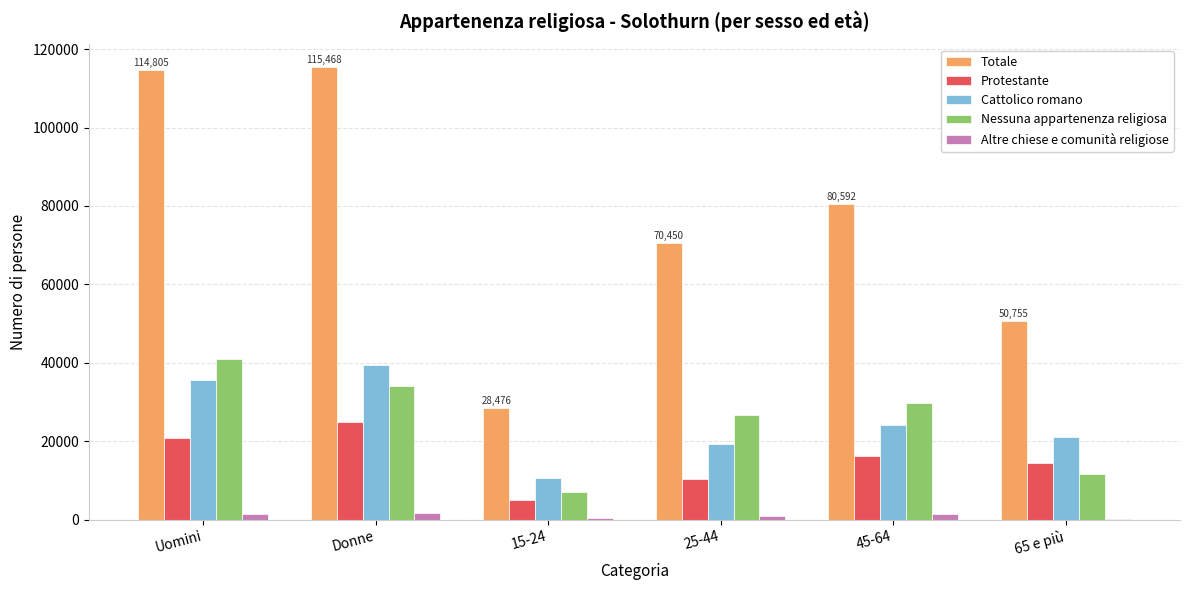

Is it true that Totale equals 162627.9 at Donne?

False